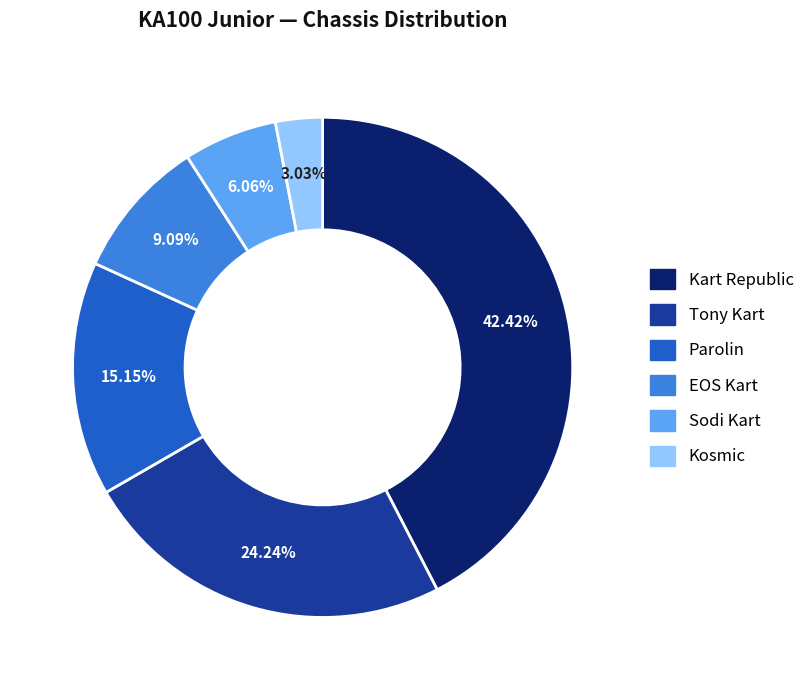

Is it true that Kosmic is 3% of the pie?

True